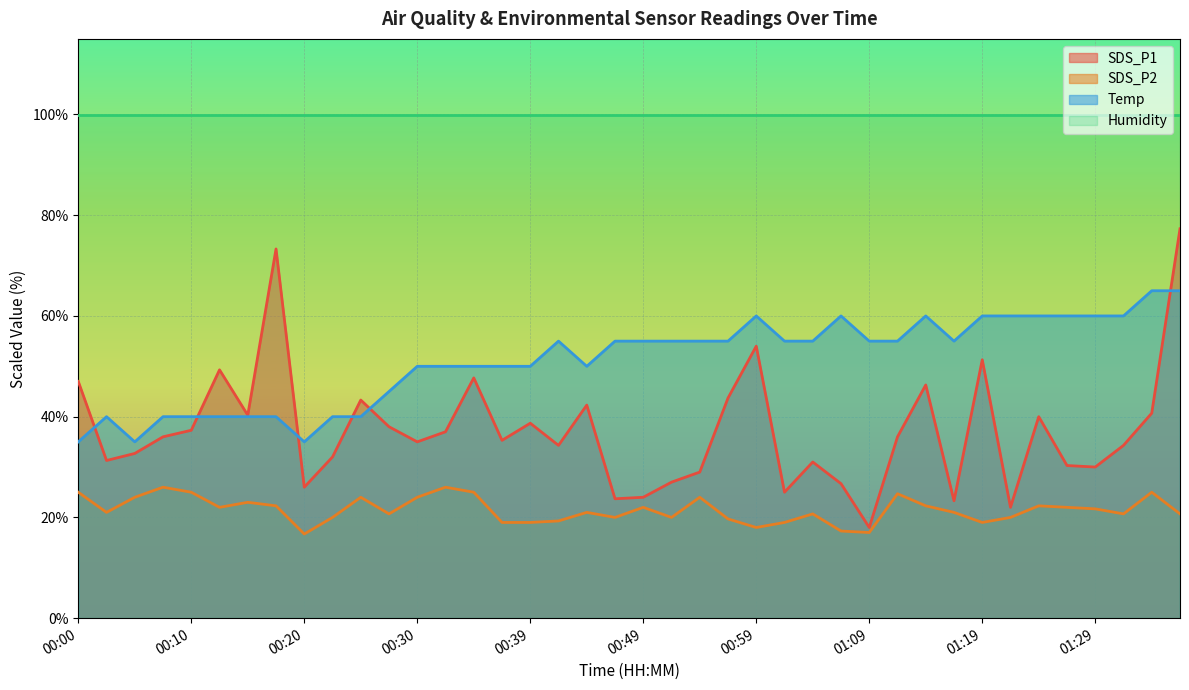

What is the minimum value shown in the chart?

16.7